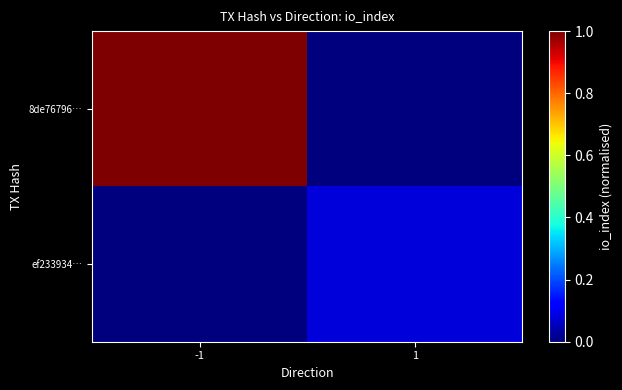

Rank the series by their average value, from lowest to highest.

ef233934…, 8de76796…